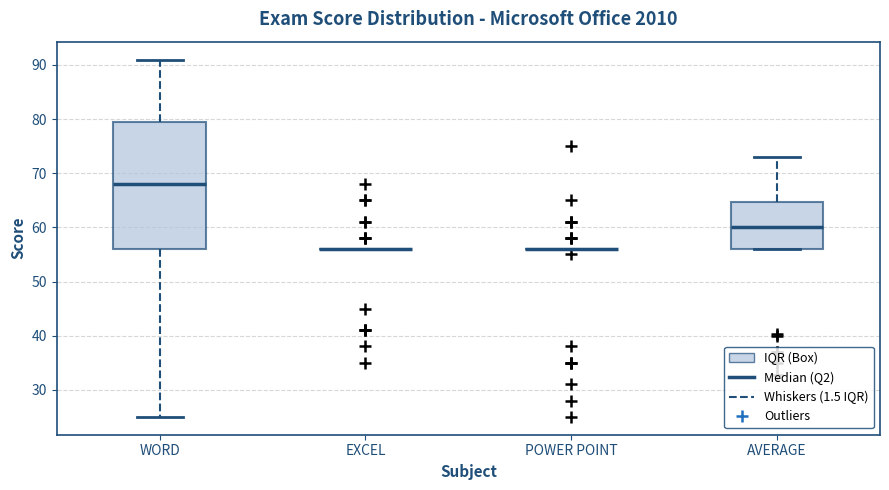

Where does the lower whisker of the box for WORD end on the y-axis? The values are not printed on the chart, so give them approximately, as read against the axis.

25